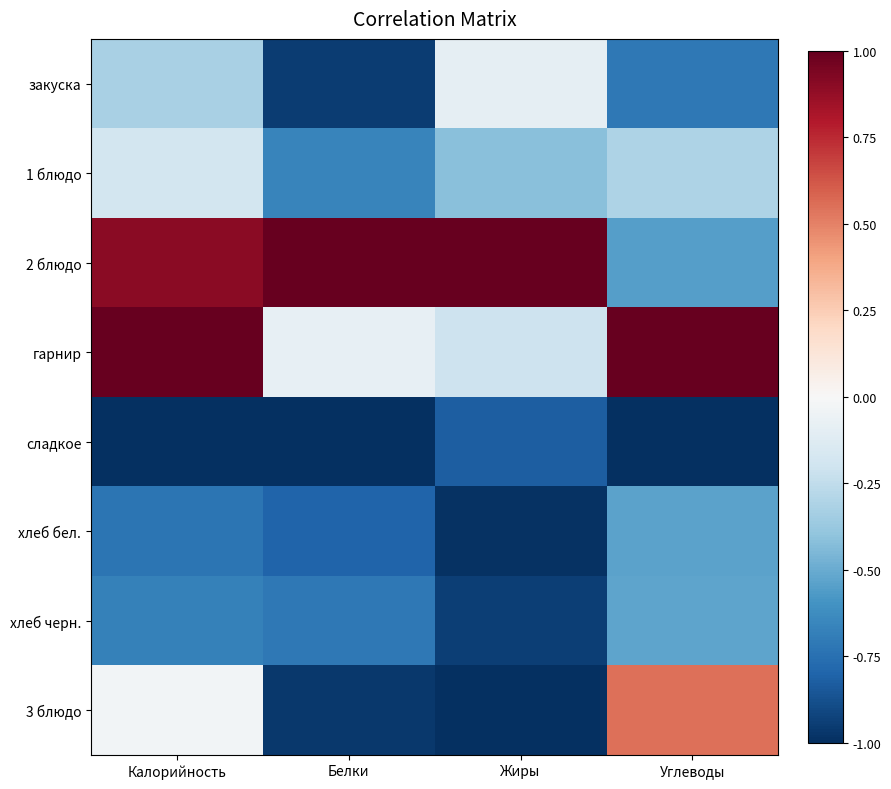

Rank the series at Белки from lowest to highest value.

сладкое, 3 блюдо, закуска, хлеб бел., хлеб черн., 1 блюдо, гарнир, 2 блюдо